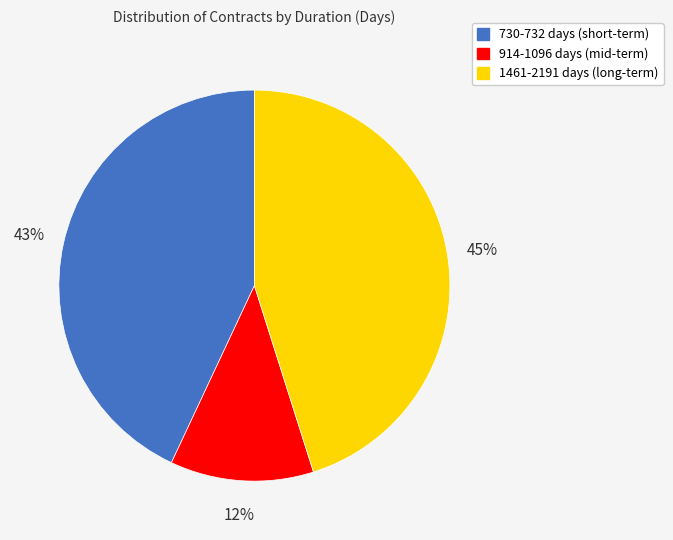

Is there any slice that represents more than half of the pie?

No